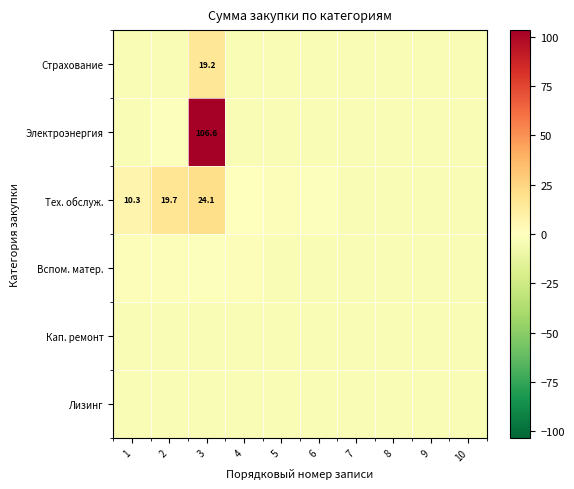

Which series has the widest spread of values?

Электроэнергия